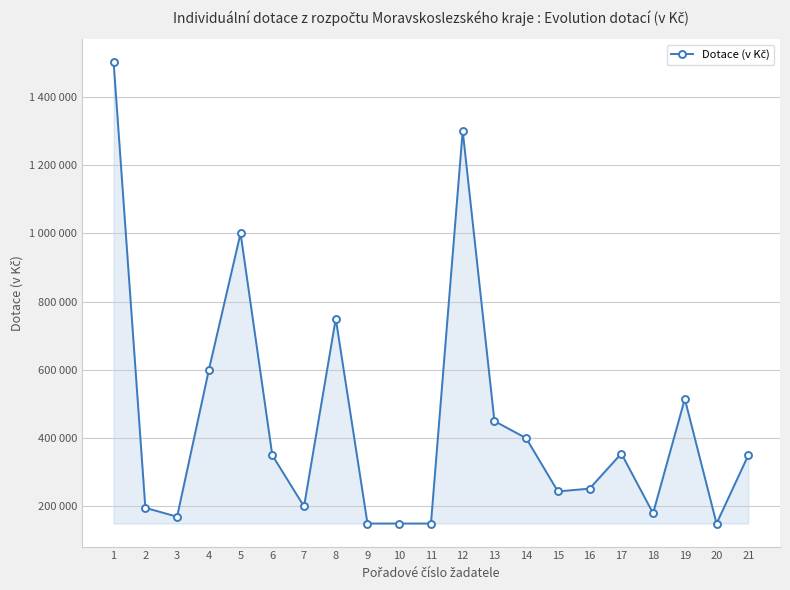

What is the change in value from 8 to 9?

-600000